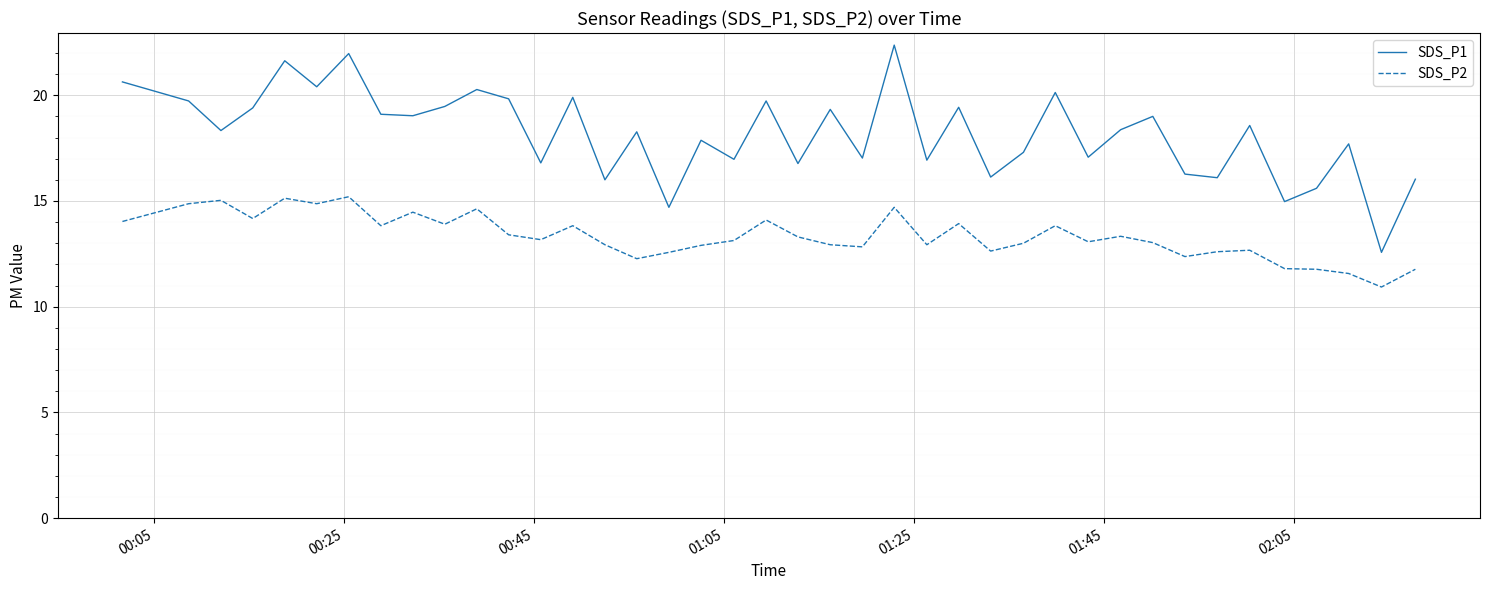

What is the minimum value for SDS_P2?

10.9